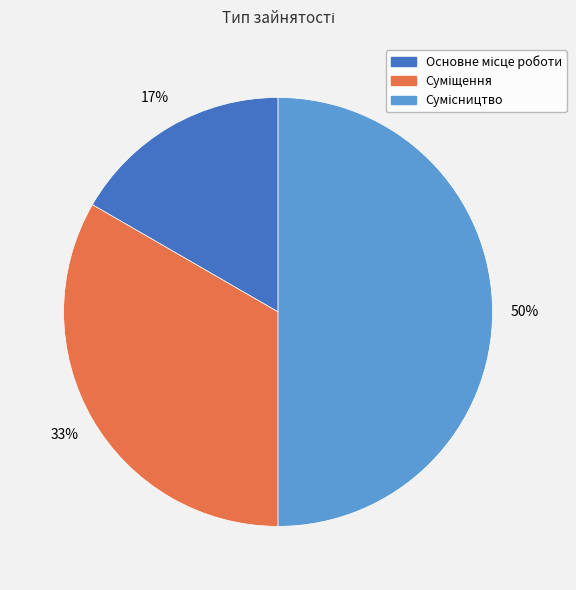

To the nearest percent, what is the difference between the largest and smallest slice percentages?

33%